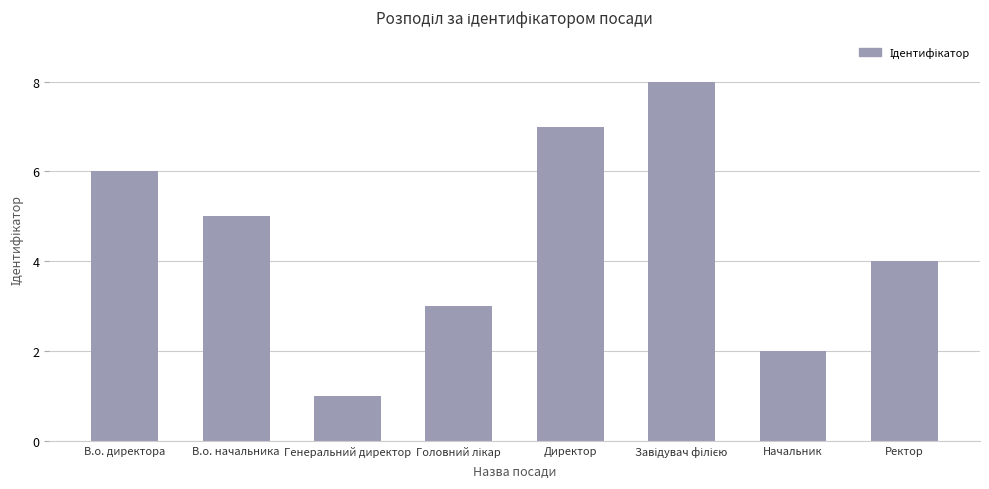

What is the label of the 8th bar from the left?

Ректор